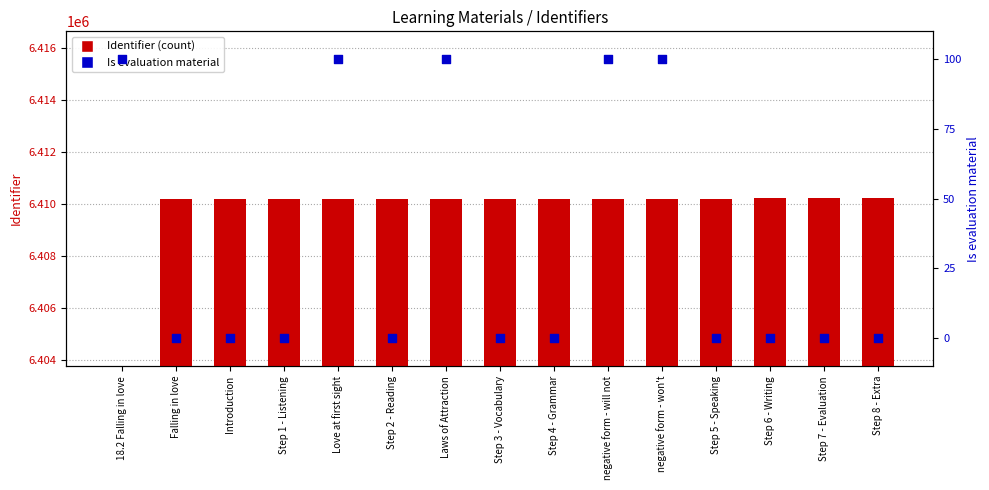

What are all the series names shown in the legend?

Identifier, Is evaluation material